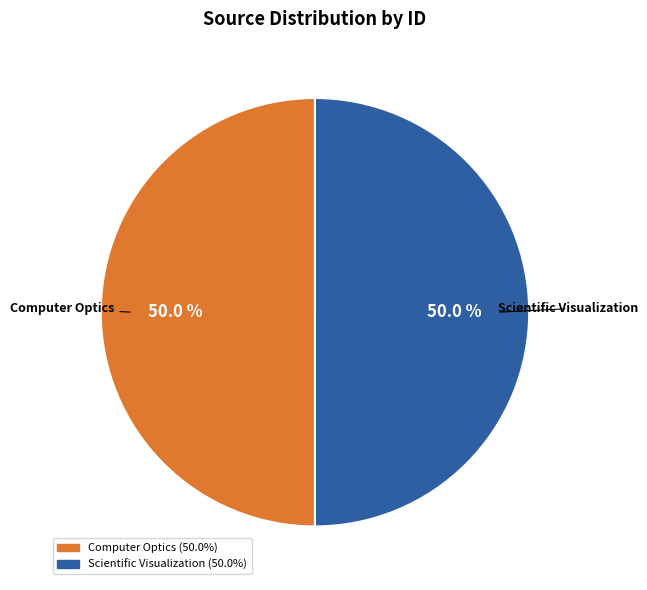

What percentage is NOT represented by Computer Optics?

50.0%